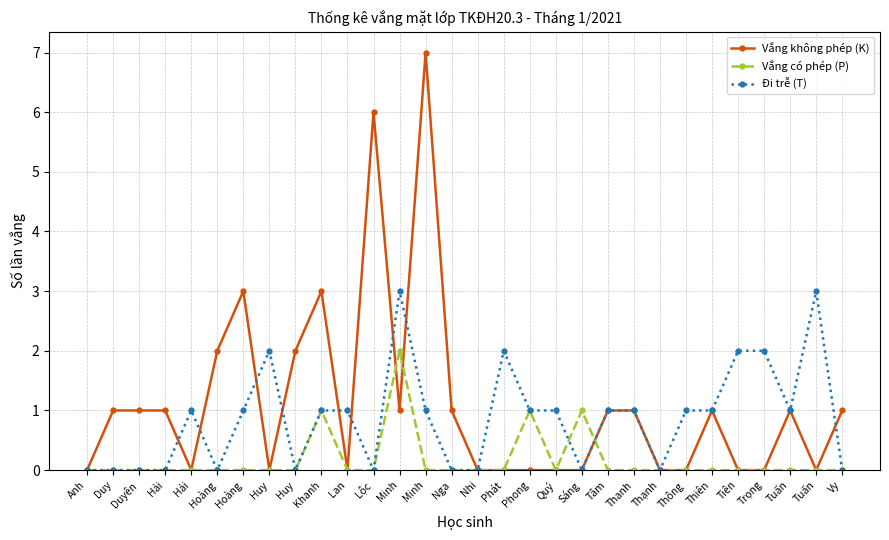

The value of Vắng không phép (K) at Sáng is 0. True or false?

True